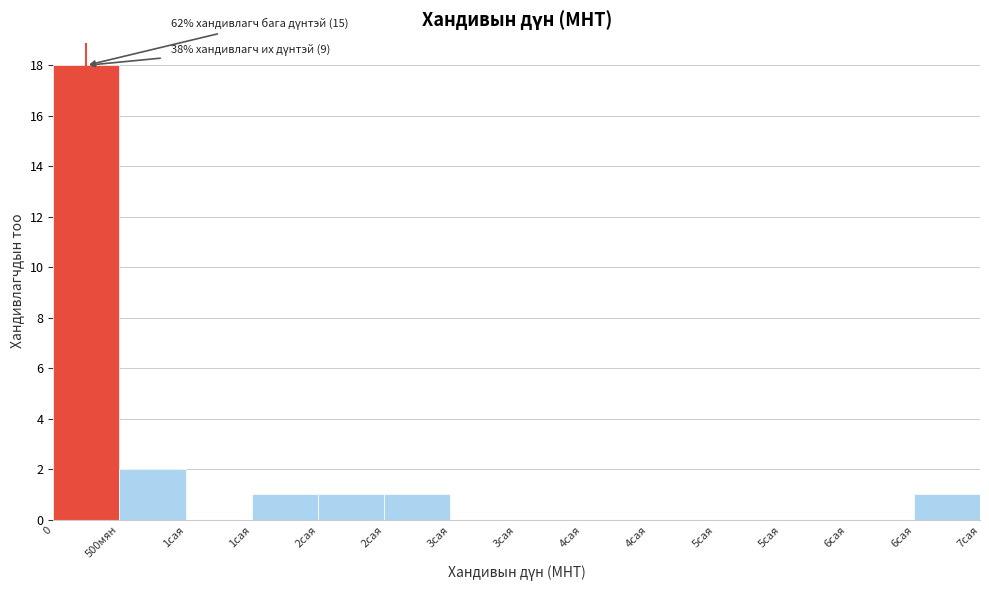

How many data points does each series have?

14